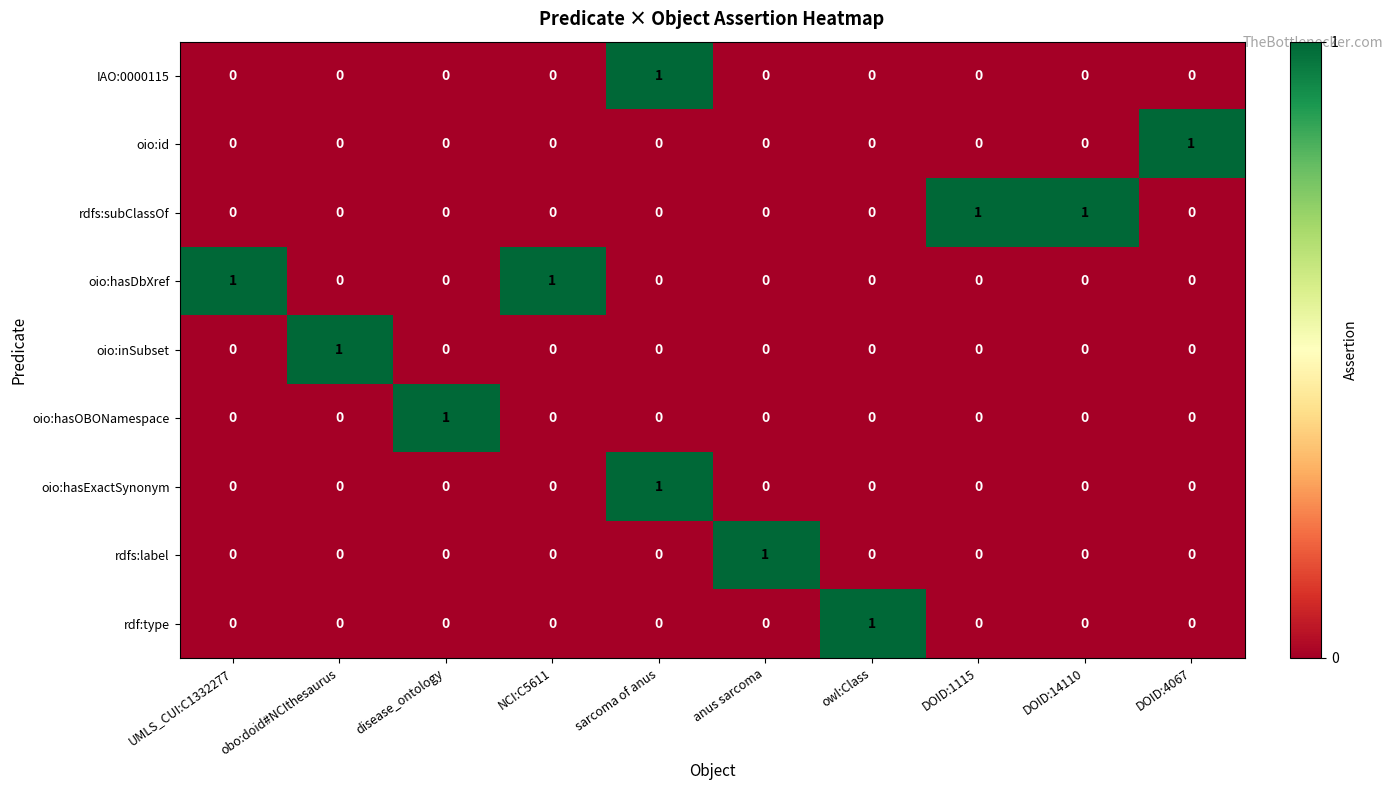

How many rdfs:label values are between 0 and 1?

10